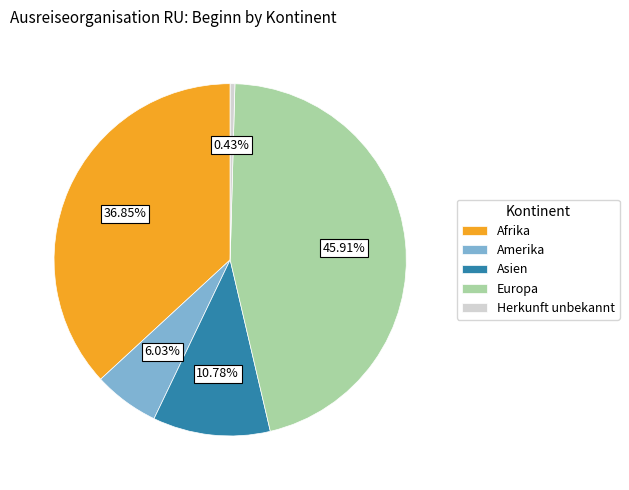

To the nearest percent, what is the difference between the largest and smallest slice percentages?

45%